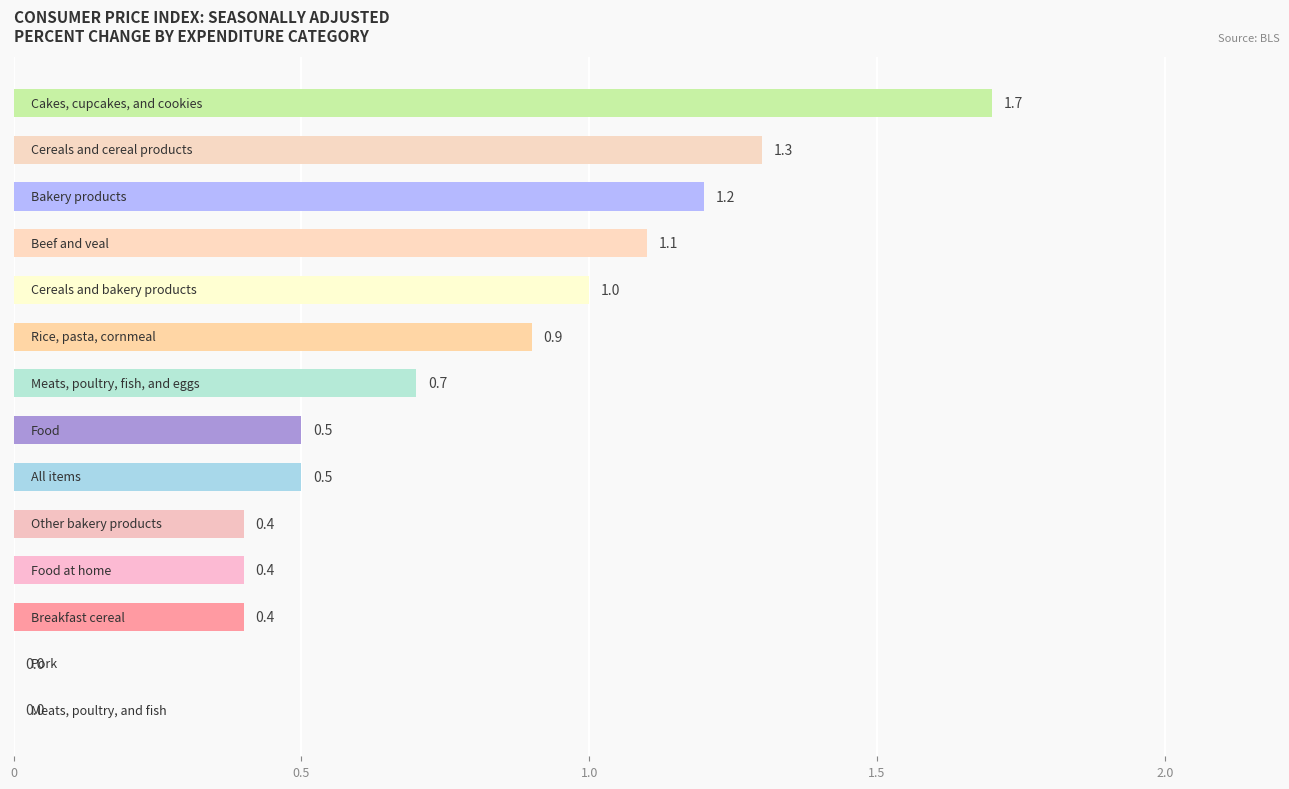

Count the number of categories in the chart.

14